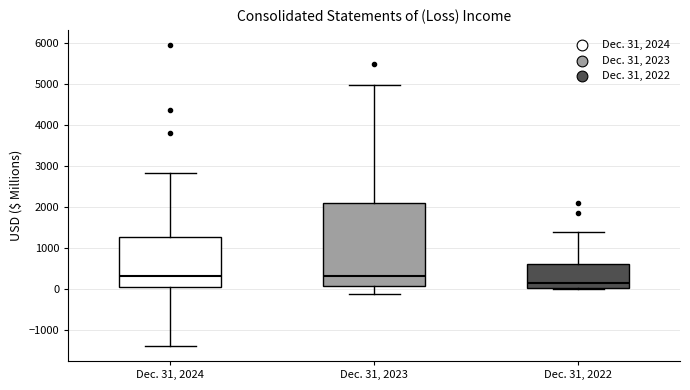

Where does the upper whisker of the box for Dec. 31, 2022 end on the y-axis? The values are not printed on the chart, so give them approximately, as read against the axis.

1400